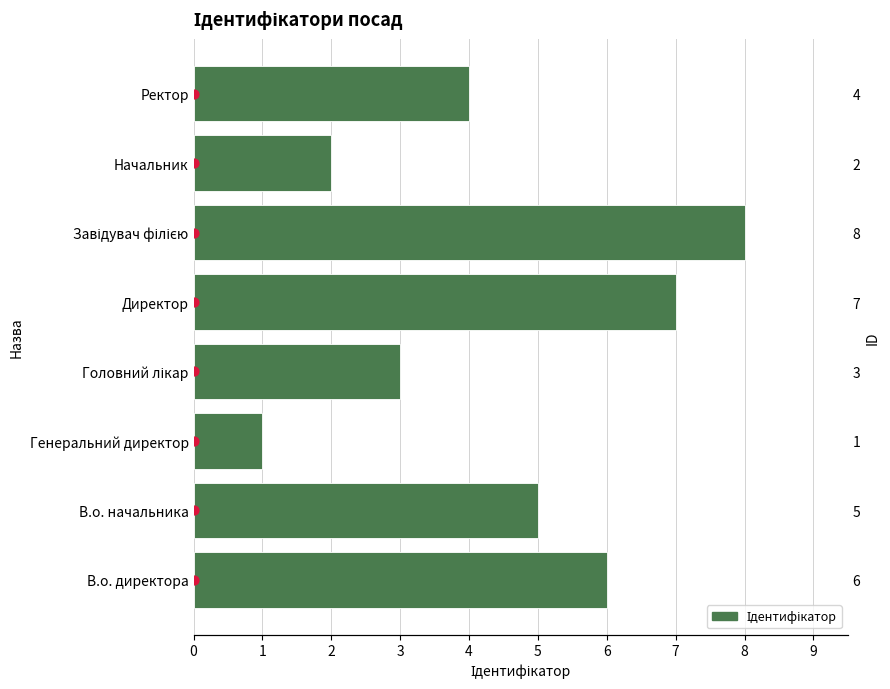

What is the change in value from Генеральний директор to Начальник?

+1